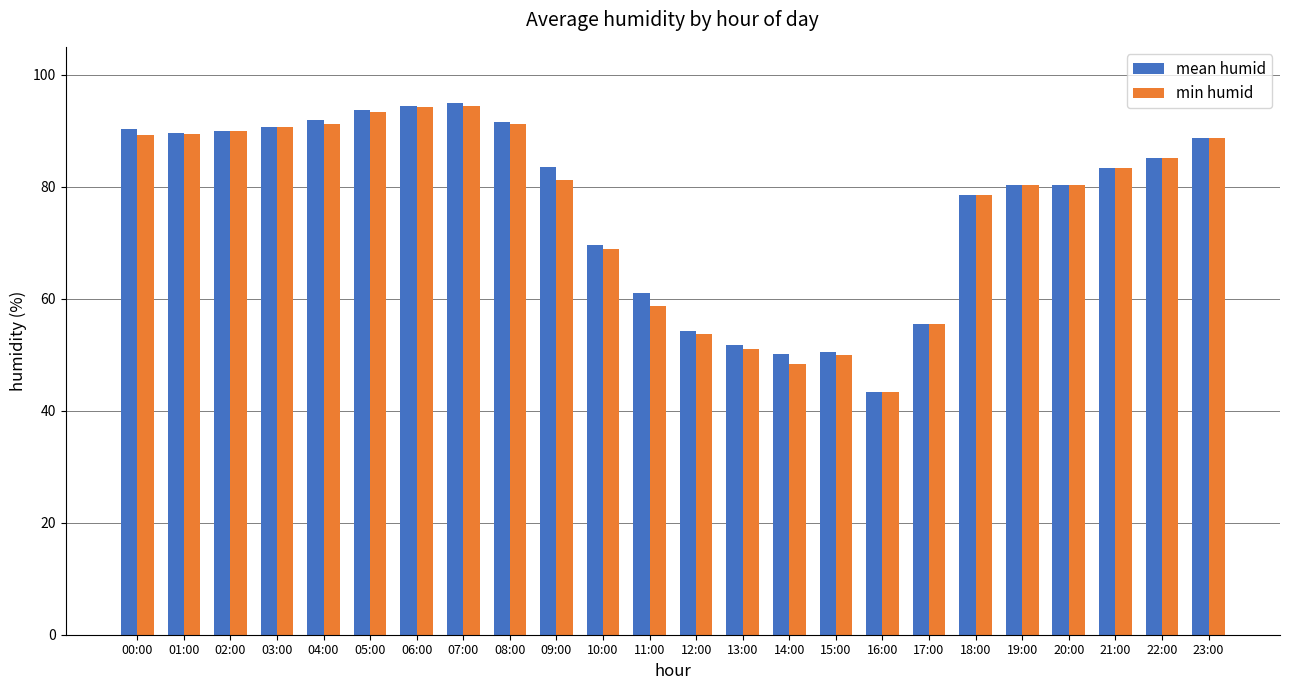

How many bars are there in total?

48